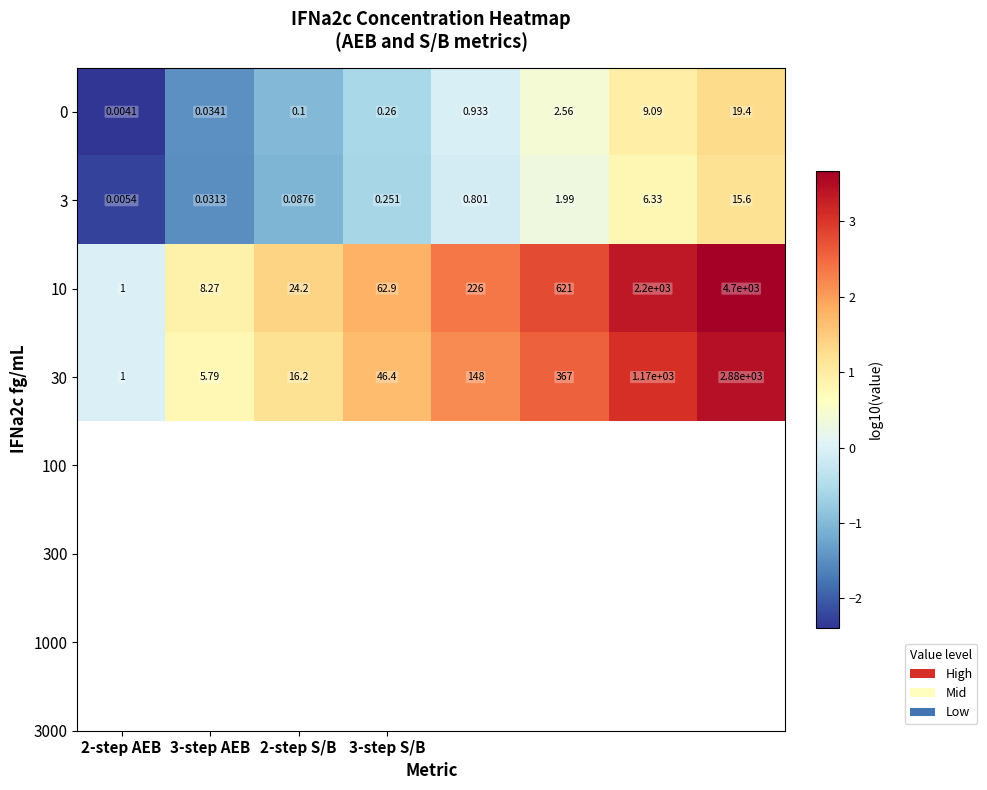

Count the number of categories in the chart.

8